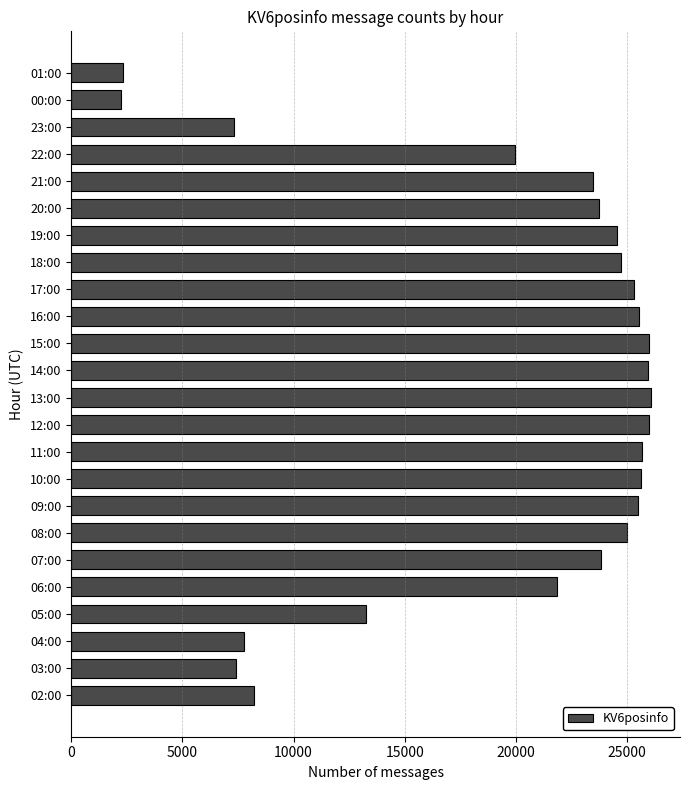

What is the sum of the values at 04:00 and 03:00?

15192